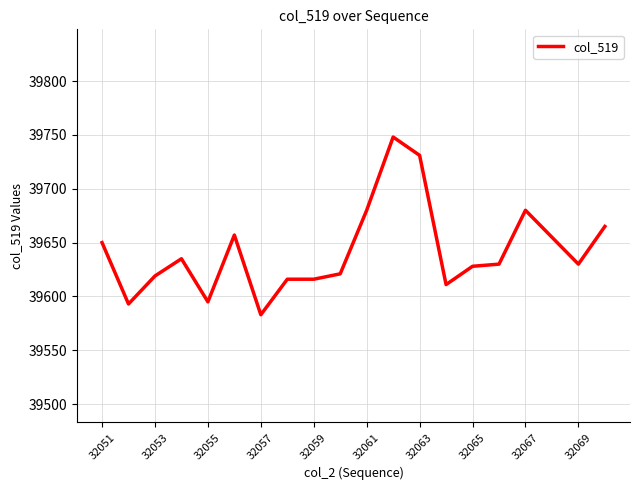

What is the average value?

39642